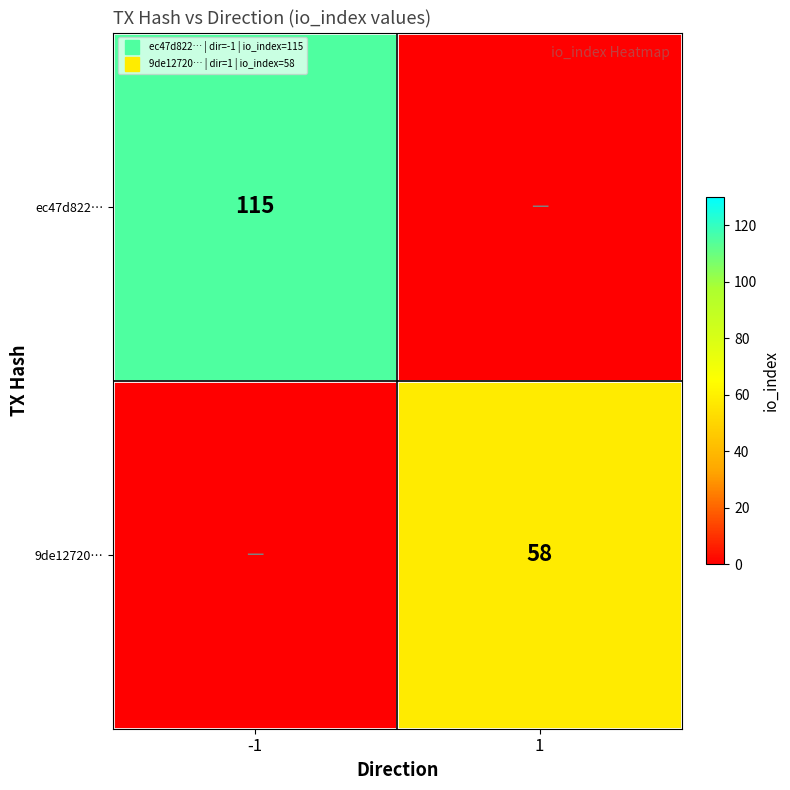

List the labels in order of ec47d822… value, smallest first.

1, -1